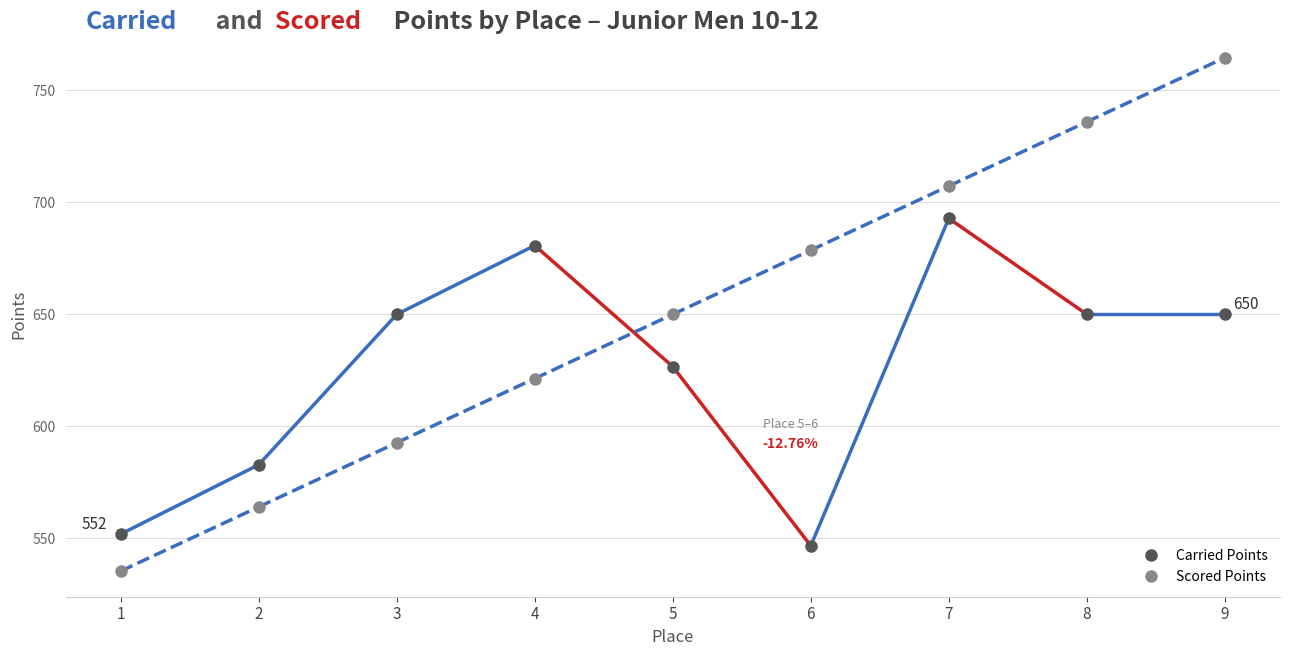

True or false: Scored Points has more than 0 interior local peaks.

False